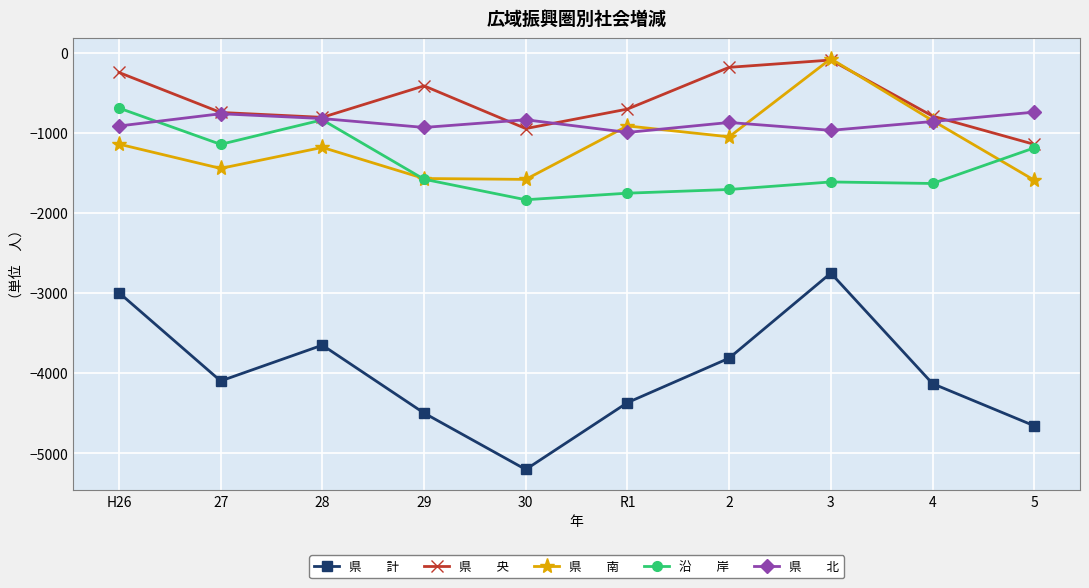

What is the total value across all series at 29?

-8992